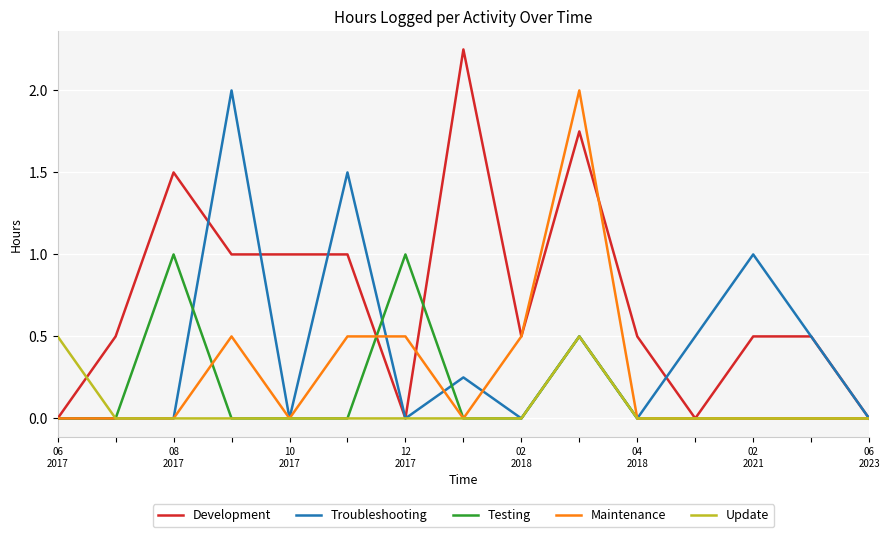

Which series has the largest range (max minus min)?

Development